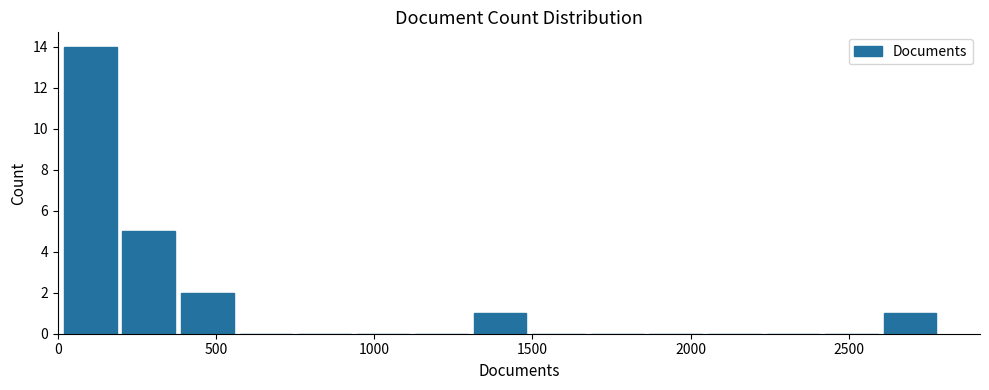

Read against the x-axis, roughly where is the centre of the tallest bar?

100